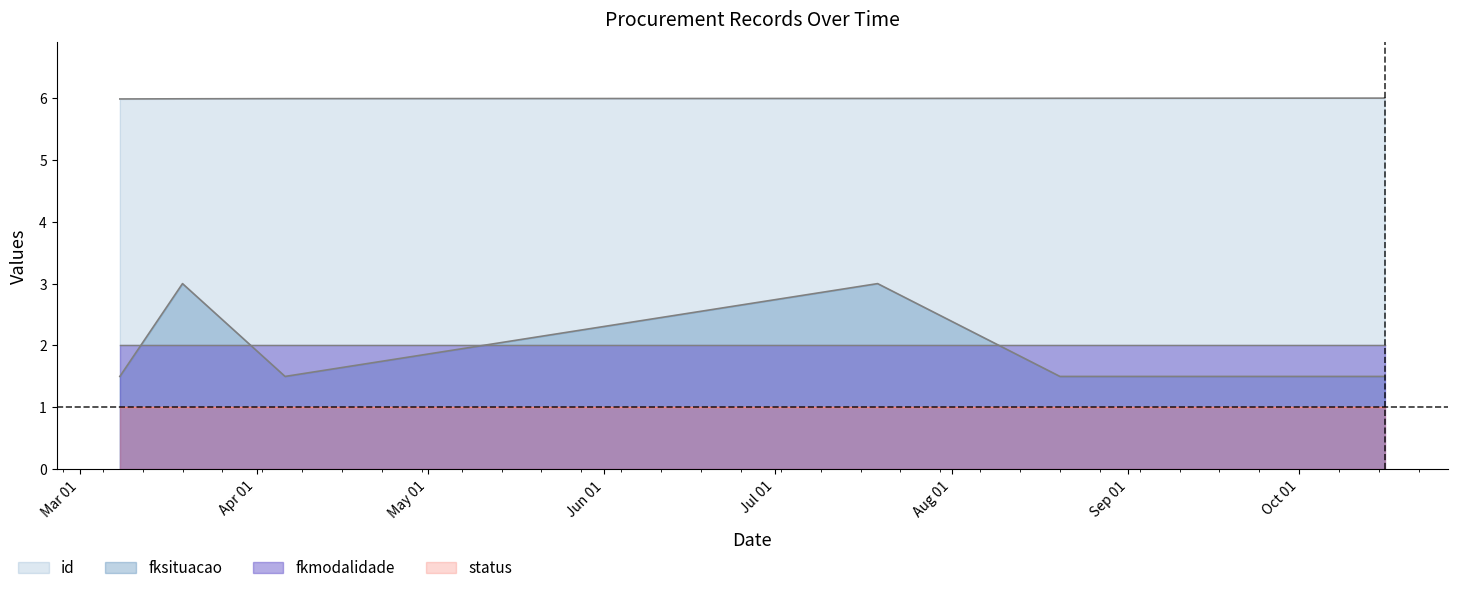

The value of fksituacao at 2018-10-16 is 2.1. True or false?

False